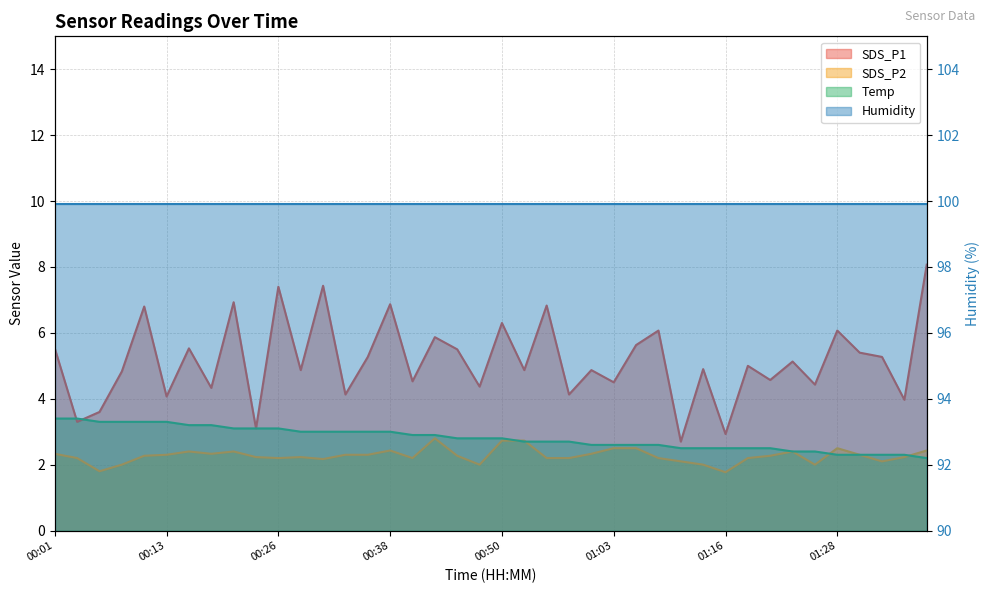

At which category does SDS_P1 reach its first local valley?

00:04